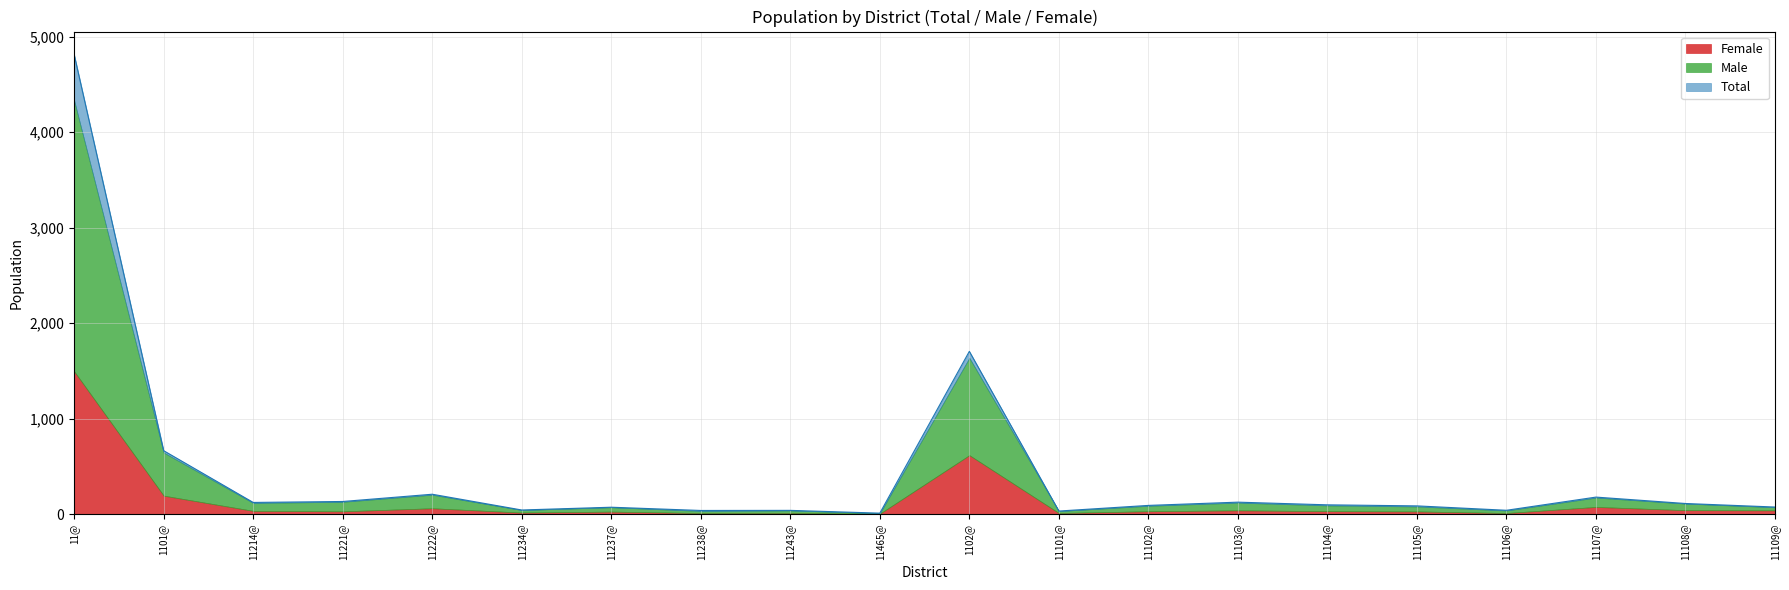

What are all the series names shown in the legend?

Female, Male, Total